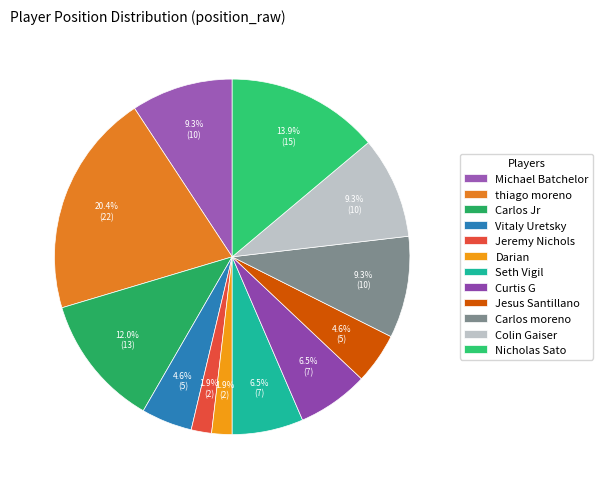

True or false: Darian accounts for 1% of the total.

False